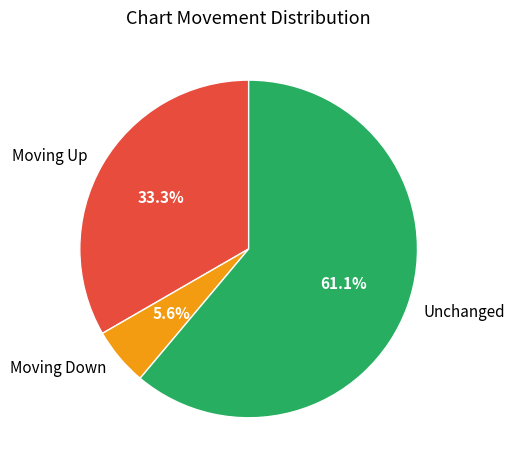

Does any single category account for the majority?

Yes